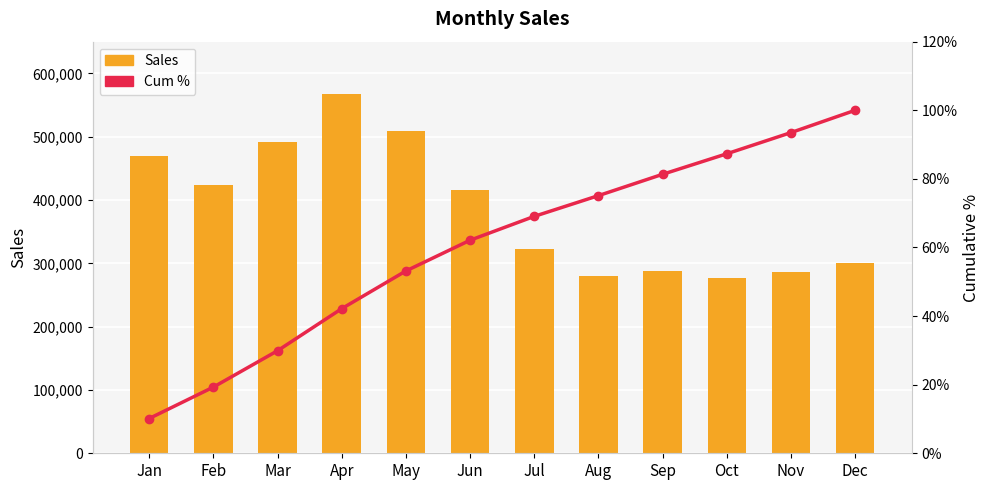

True or false: Cum % has a value of 0.3 at Feb.

False